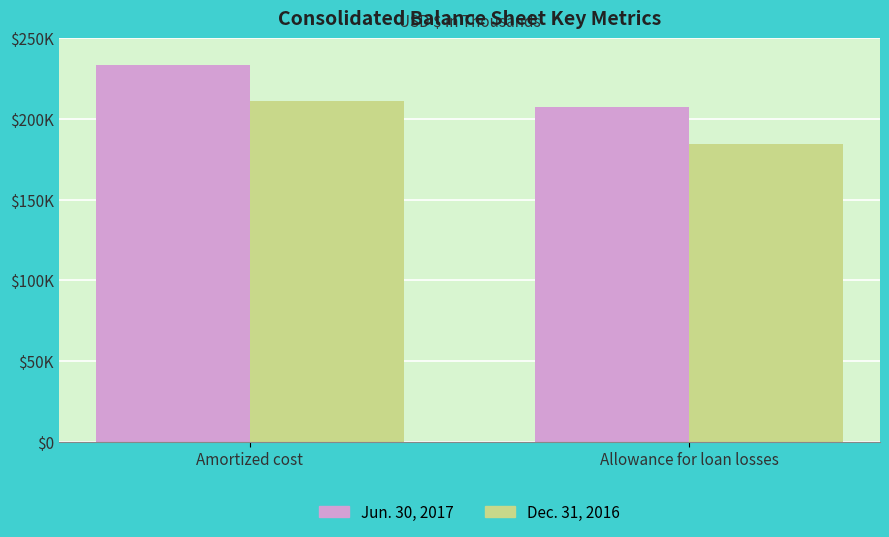

Rank the categories by Jun. 30, 2017 value from lowest to highest.

Allowance for loan losses, Amortized cost